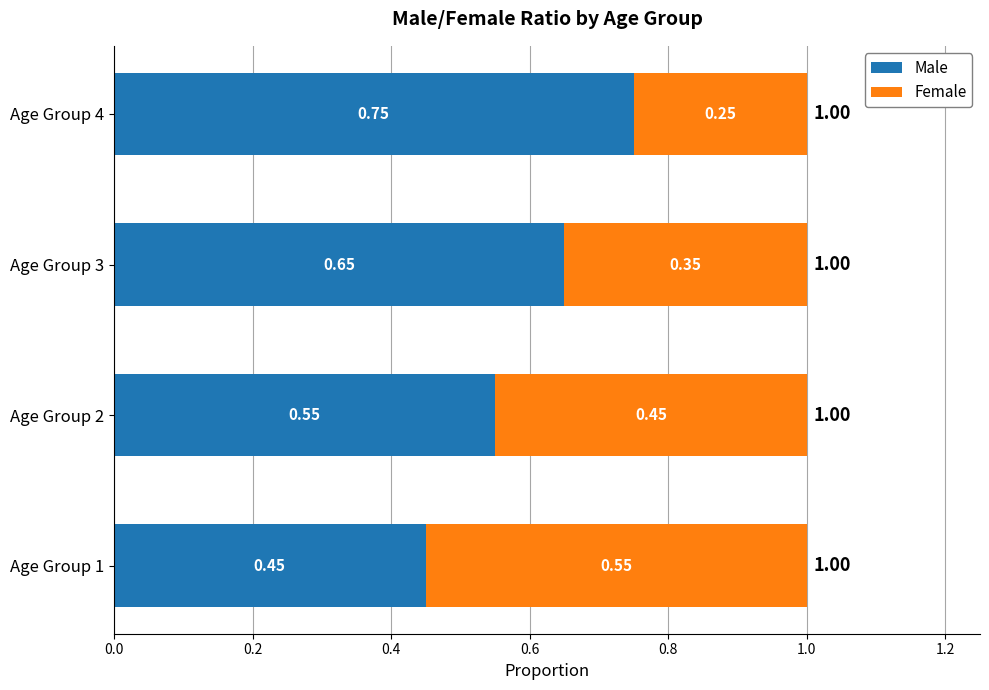

What is the total value across all series at Age Group 4?

1.0